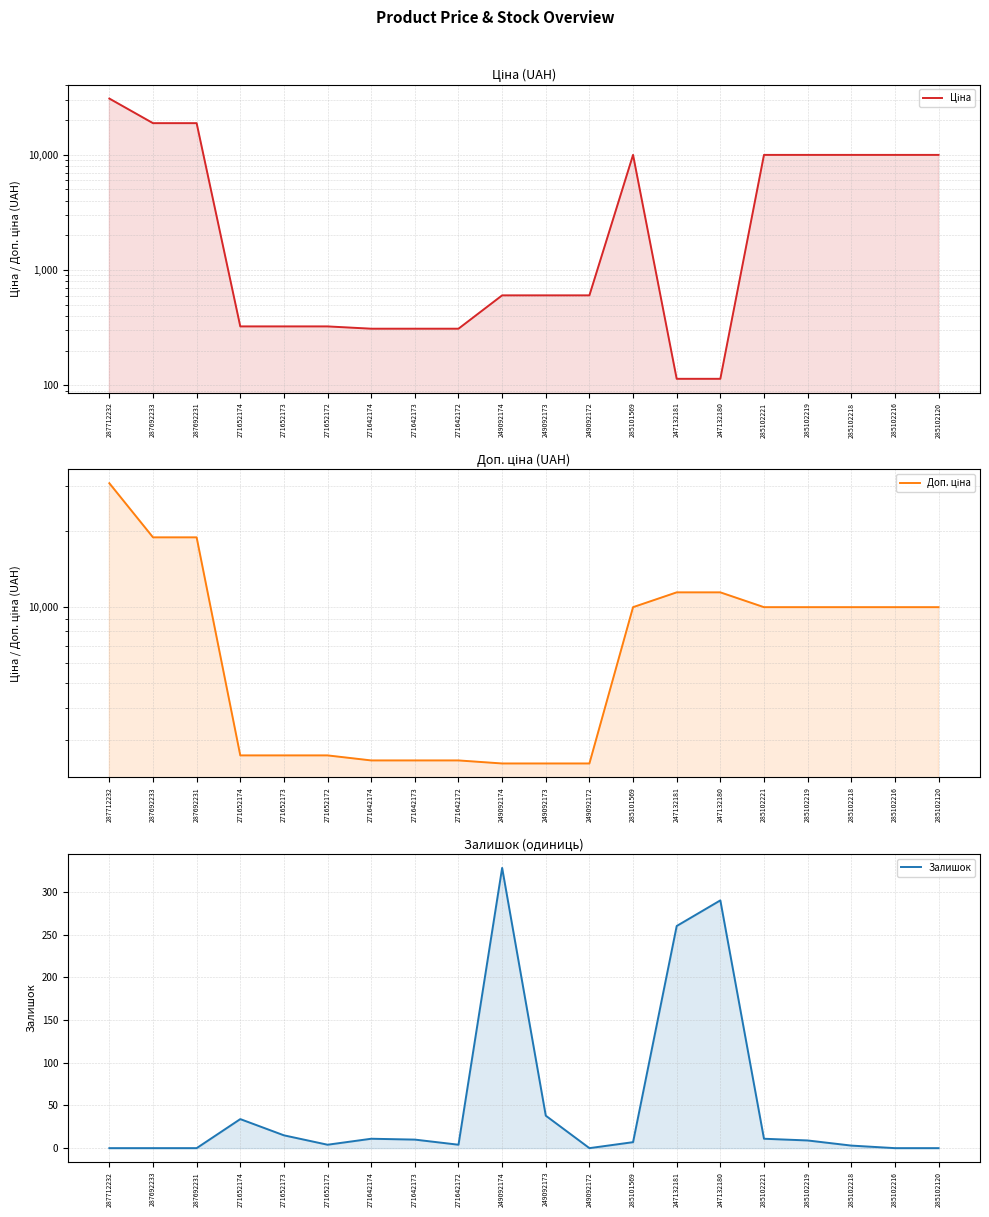

What are all the series names shown in the legend?

Ціна, Доп. ціна, Залишок